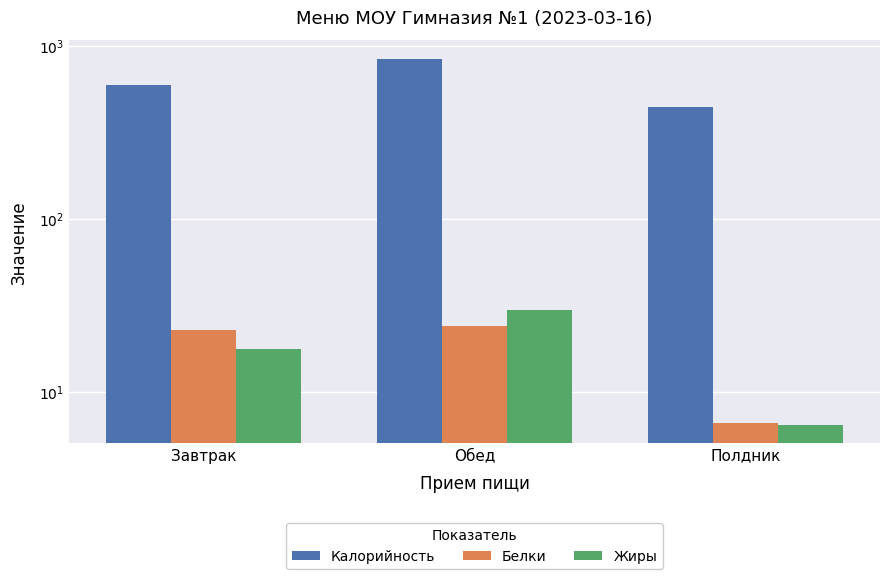

Reading left to right, extract all data points from this chart.

Калорийность: Завтрак=588.9	Обед=840.6	Полдник=443.0
Белки: Завтрак=22.8	Обед=23.9	Полдник=6.6
Жиры: Завтрак=17.7	Обед=29.6	Полдник=6.4